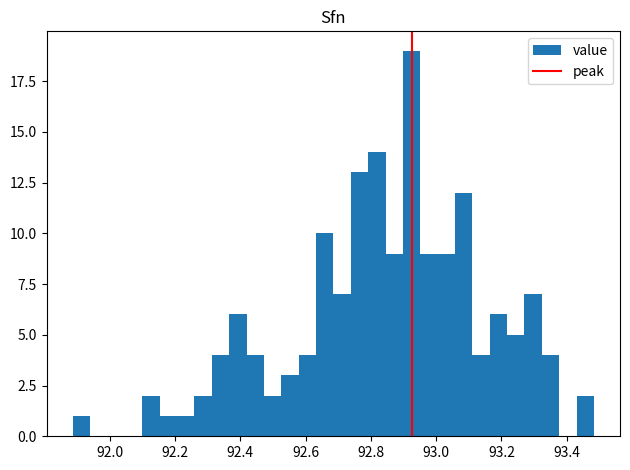

Read against the x-axis, roughly where is the centre of the tallest bar?

92.92